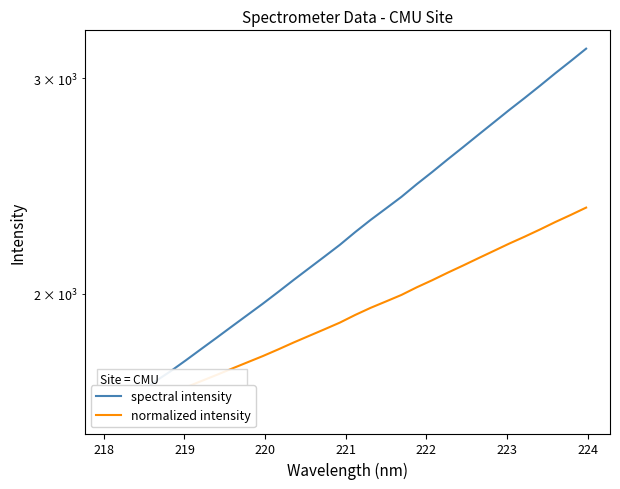

How many series are shown in this chart?

2